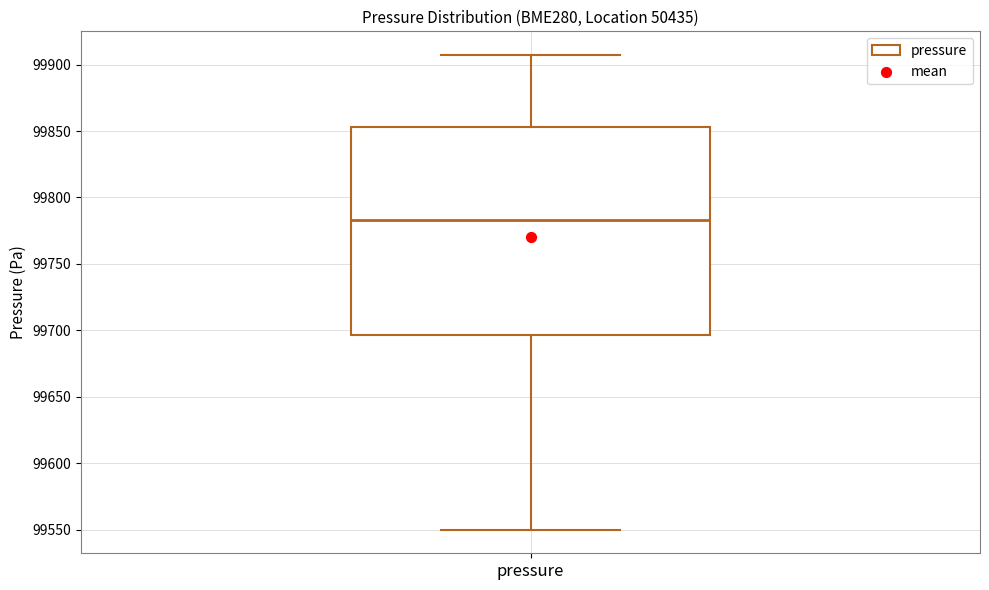

Read this box plot against the y-axis: the position of the median line, the range covered by the box, and the ends of both whiskers. The values are not printed on the chart, so give them approximately, as read against the axis.

median 99785, box 99695 to 99855, whiskers 99550 to 99905